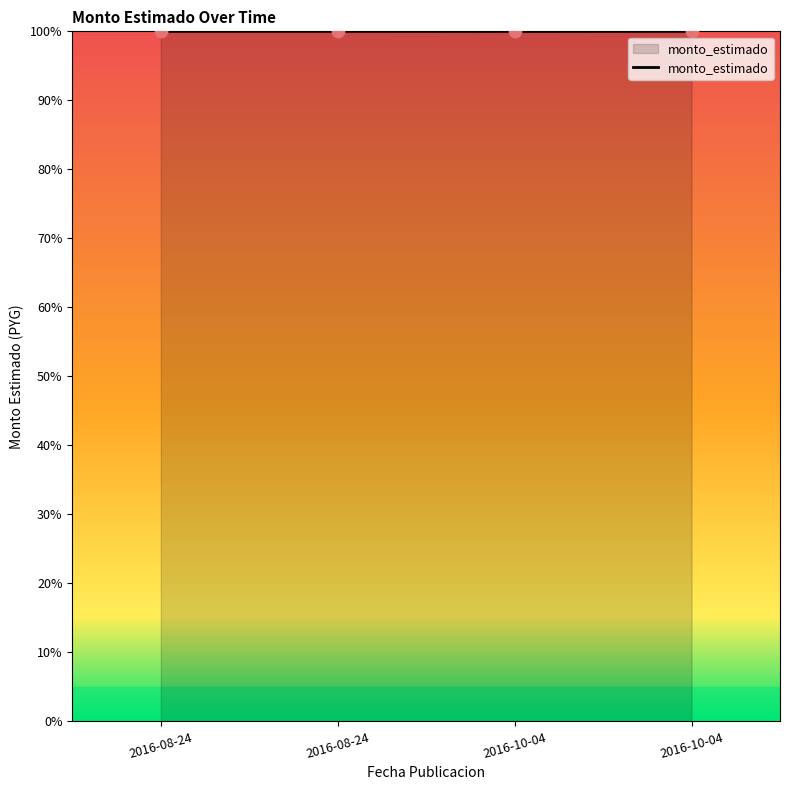

Does the chart have visible grid lines?

No